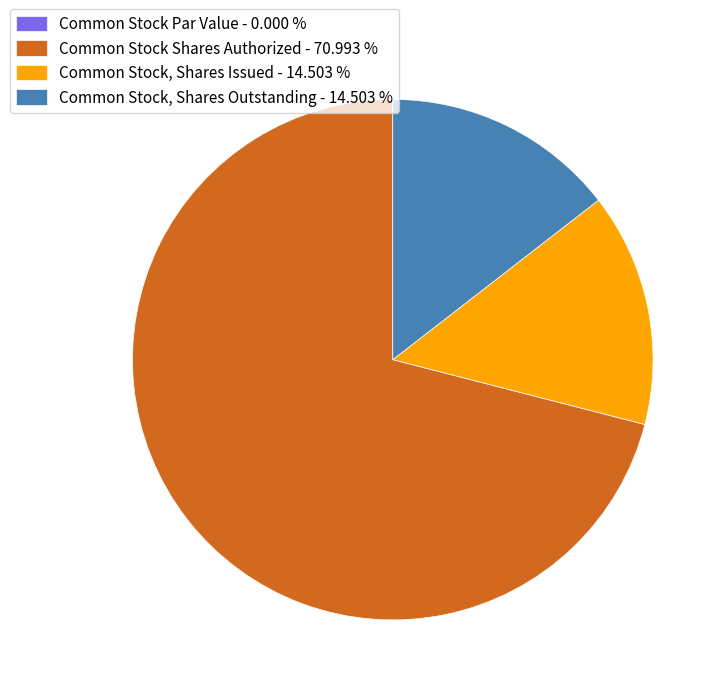

To the nearest percent, what portion does Common Stock, Shares Issued represent?

15%